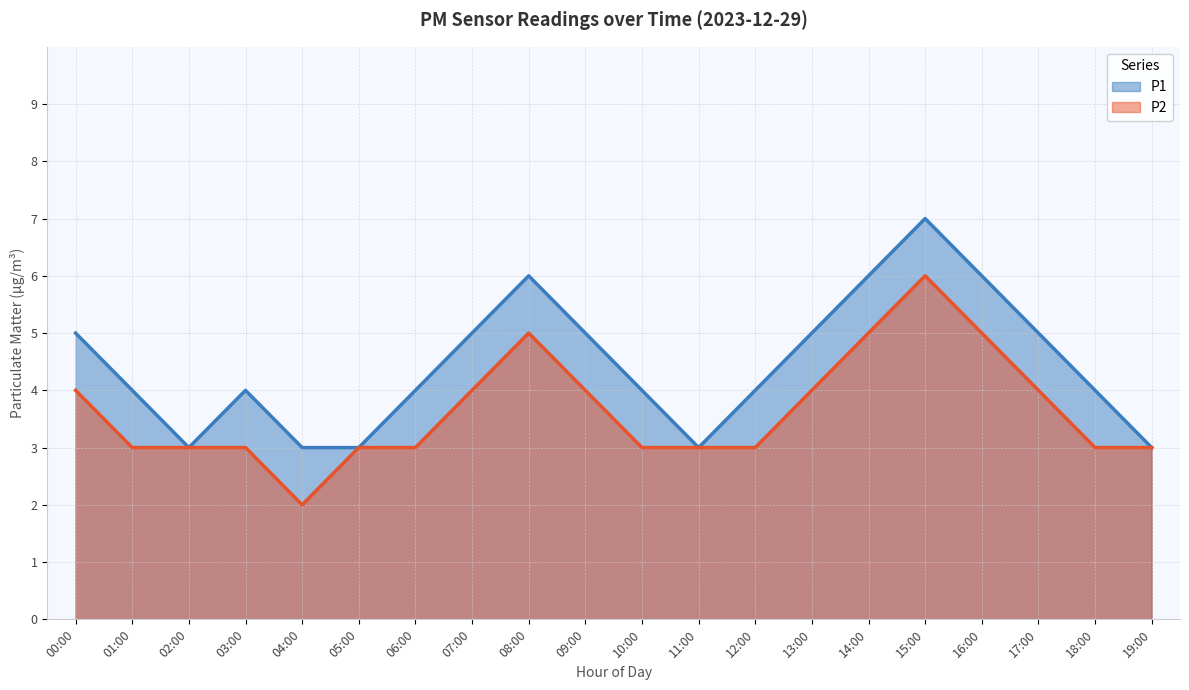

At which label is P1 closest to 5?

00:00